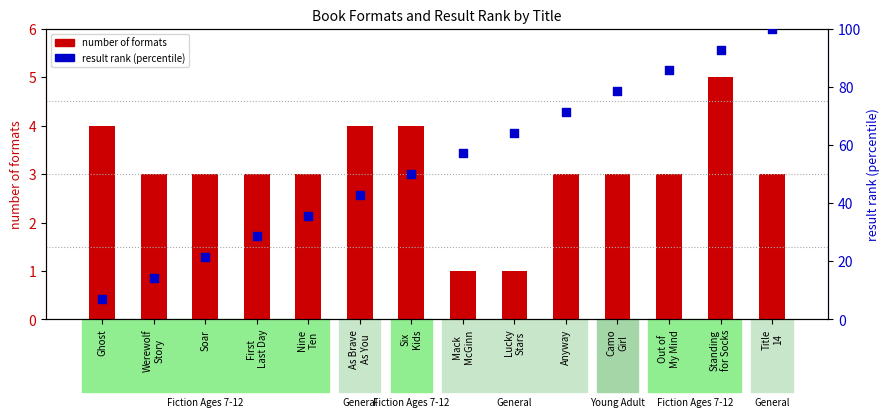

Which series has the largest total across all categories?

result rank (percentile)